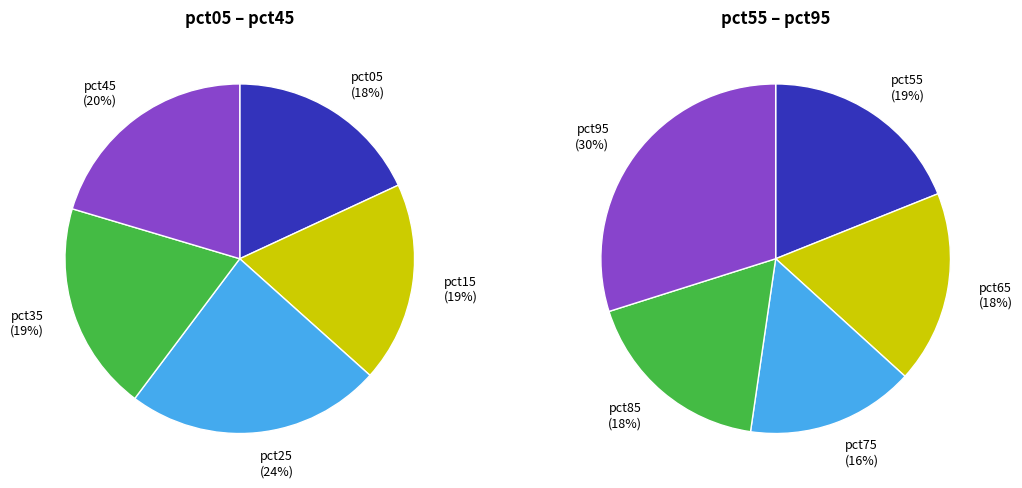

How many slices are in this pie chart?

10